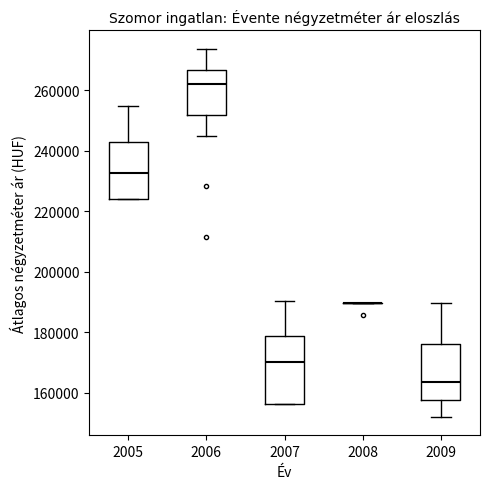

Reading left to right, transcribe this box plot: for each box, give where its median line is, the range the box spans, and where its two whiskers end, as read against the y-axis. The values are not printed on the chart, so give them approximately, as read against the axis.

2005: median 232000, box 224000 to 242000, whiskers 224000 to 256000
2006: median 262000, box 252000 to 266000, whiskers 244000 to 274000
2007: median 170000, box 156000 to 178000, whiskers 156000 to 190000
2008: box collapsed to a line at 190000, whiskers 190000 to 190000
2009: median 164000, box 158000 to 176000, whiskers 152000 to 190000